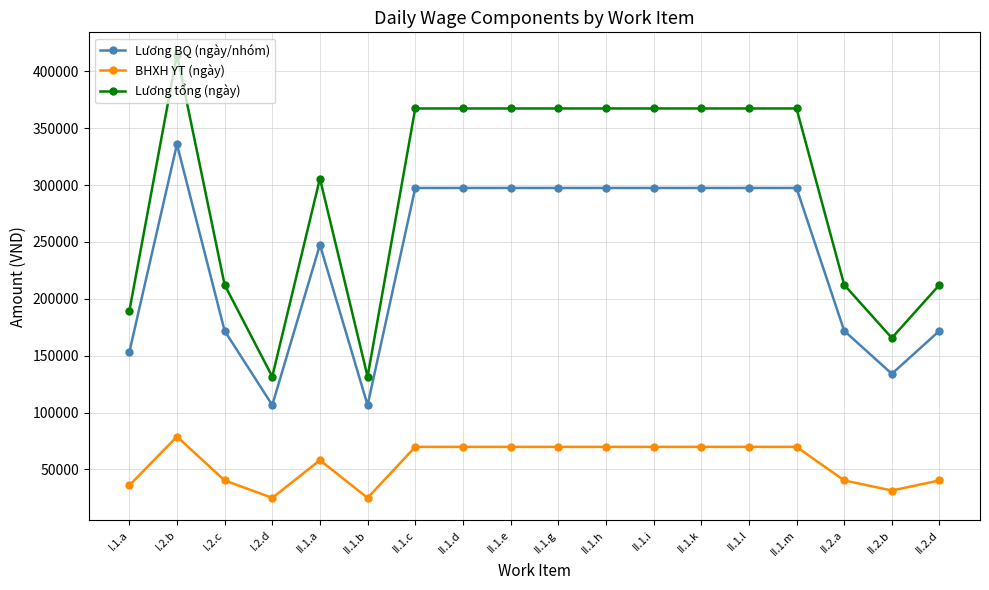

Which series has the widest spread of values?

Lương tổng (ngày)